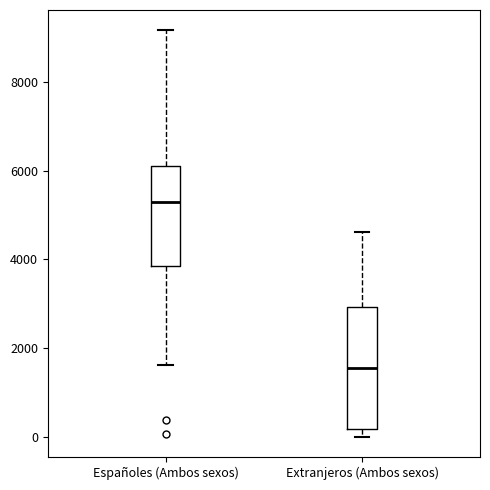

Which box is the tallest, from its lower edge to its upper edge?

Extranjeros (Ambos sexos)